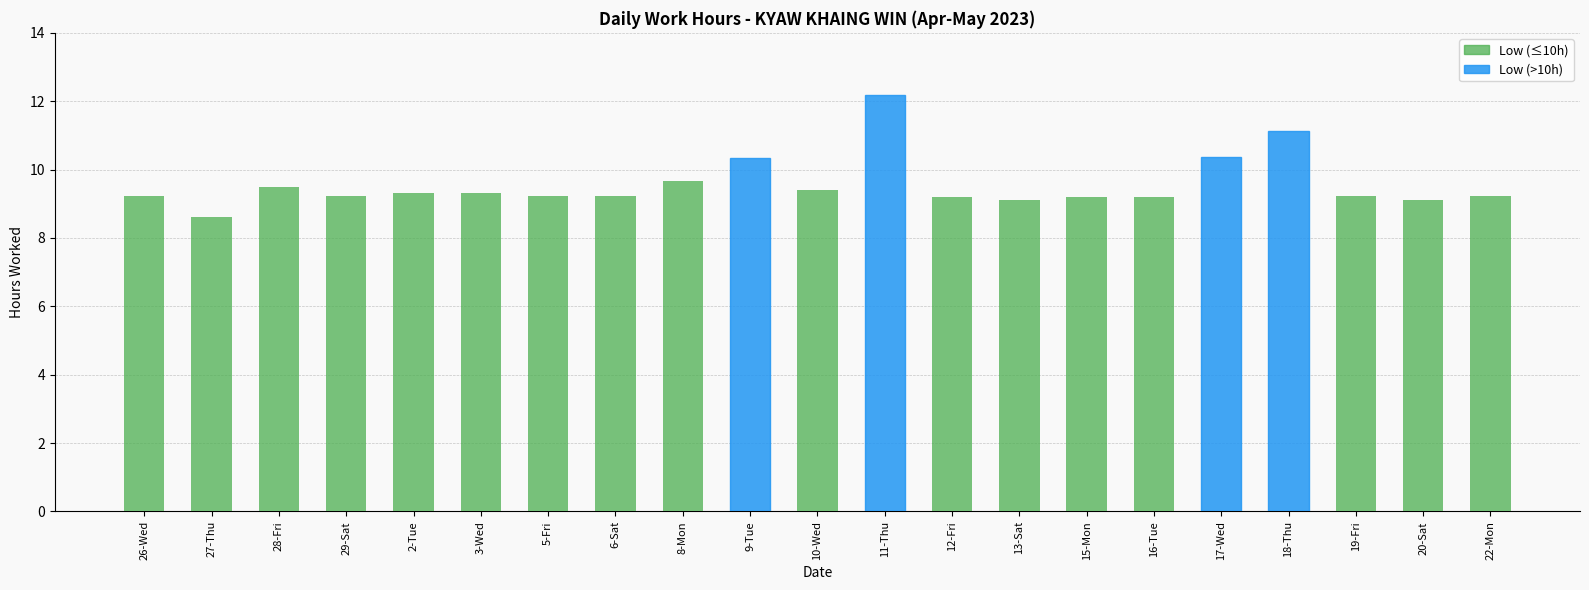

What is the ratio of the value at 26-Wed to the value at 27-Thu?

1.1